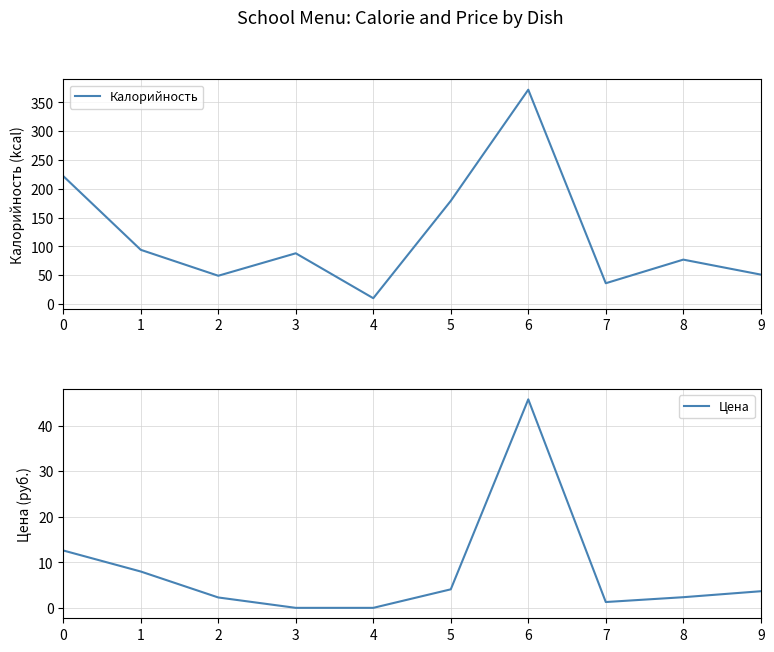

Where is the first local minimum for Цена?

7